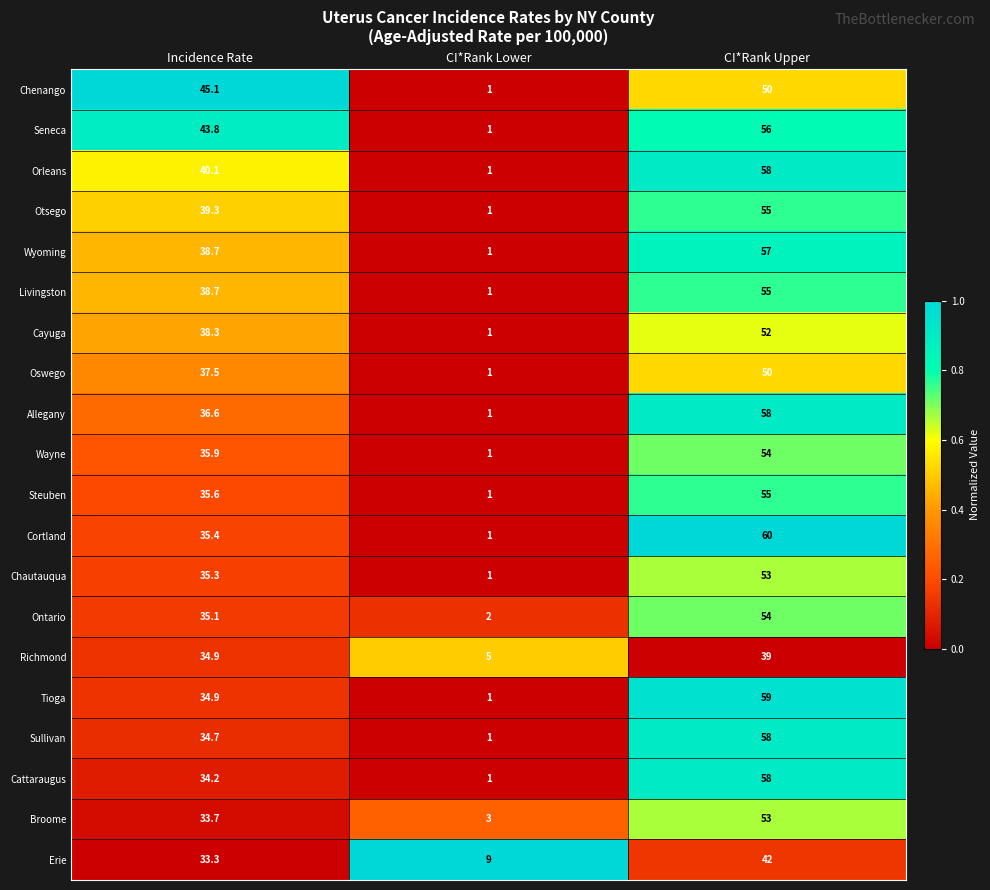

Is it true that Erie equals 14.4 at CI*Rank Lower?

False